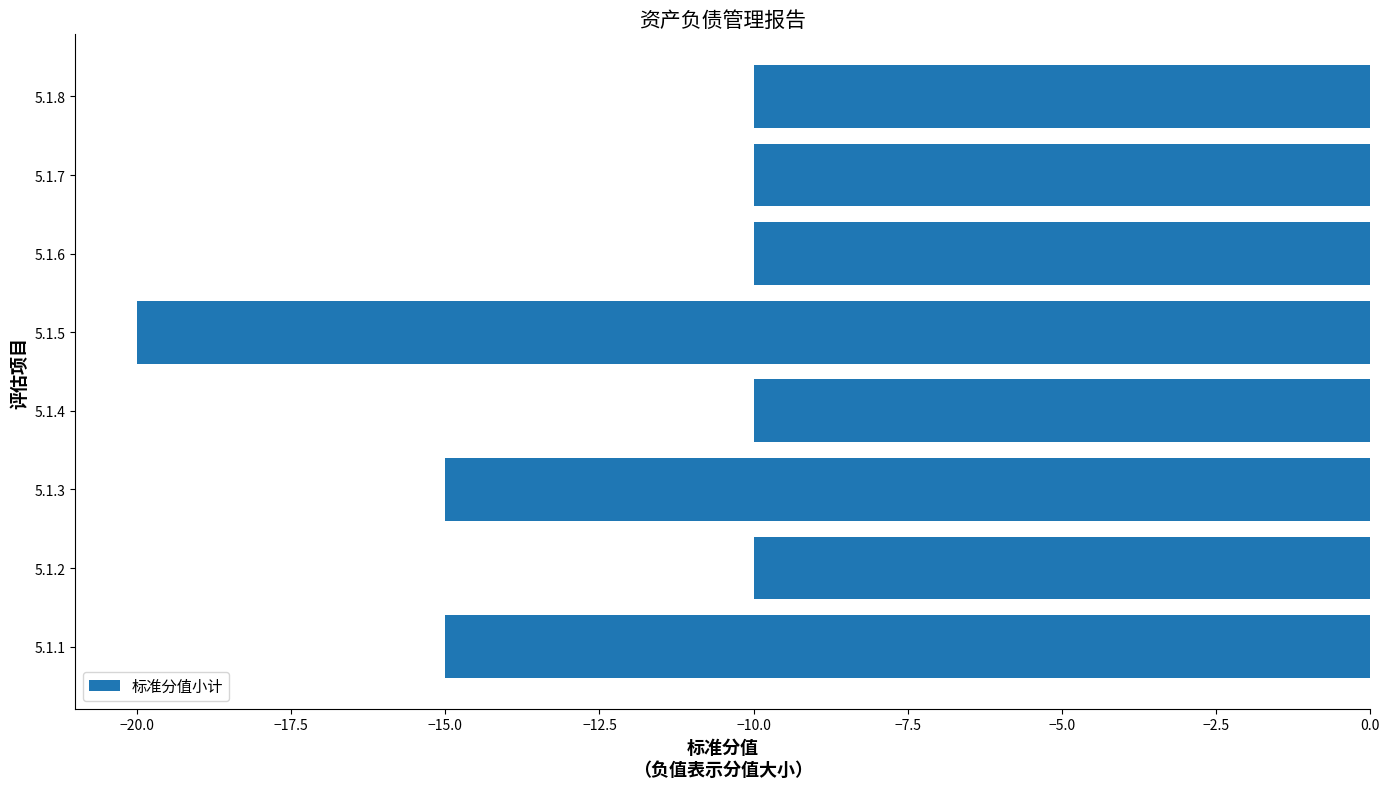

The value at 5.1.3 is -15. True or false?

True